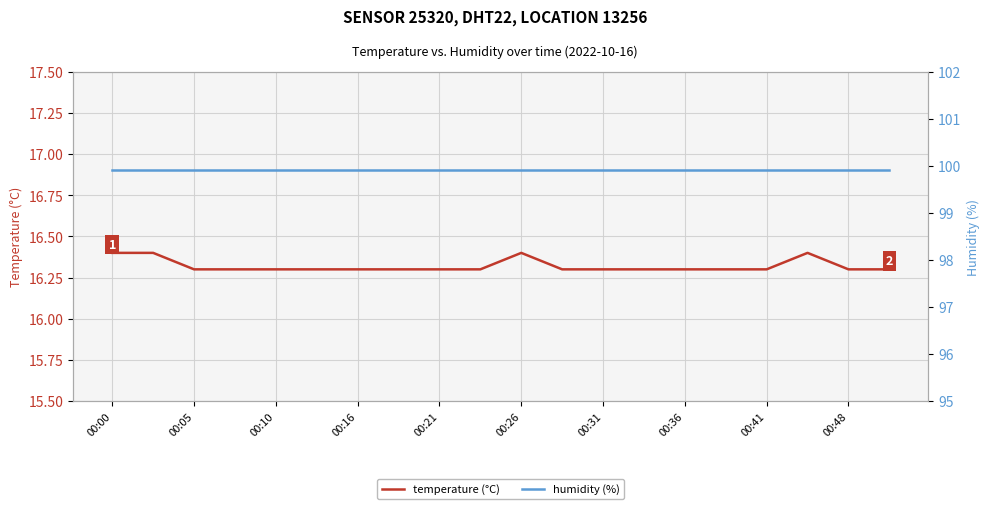

The value of temperature (°C) at 00:16 is 16.3. True or false?

True